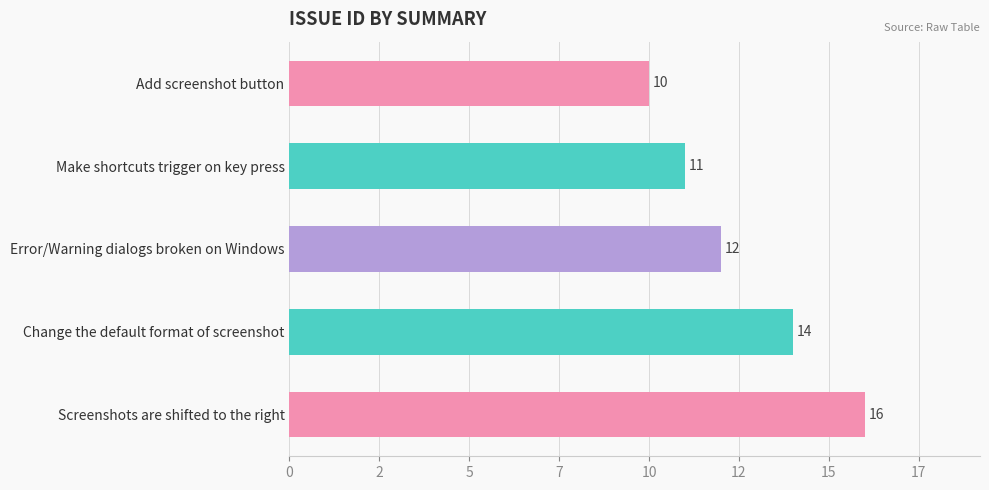

List the labels in order of value, smallest first.

Add screenshot button, Make shortcuts trigger on key press, Error/Warning dialogs broken on Windows, Change the default format of screenshot, Screenshots are shifted to the right